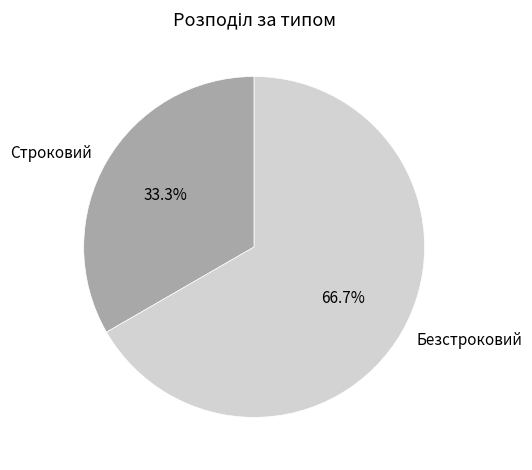

True or false: Безстроковий accounts for 54% of the total.

False